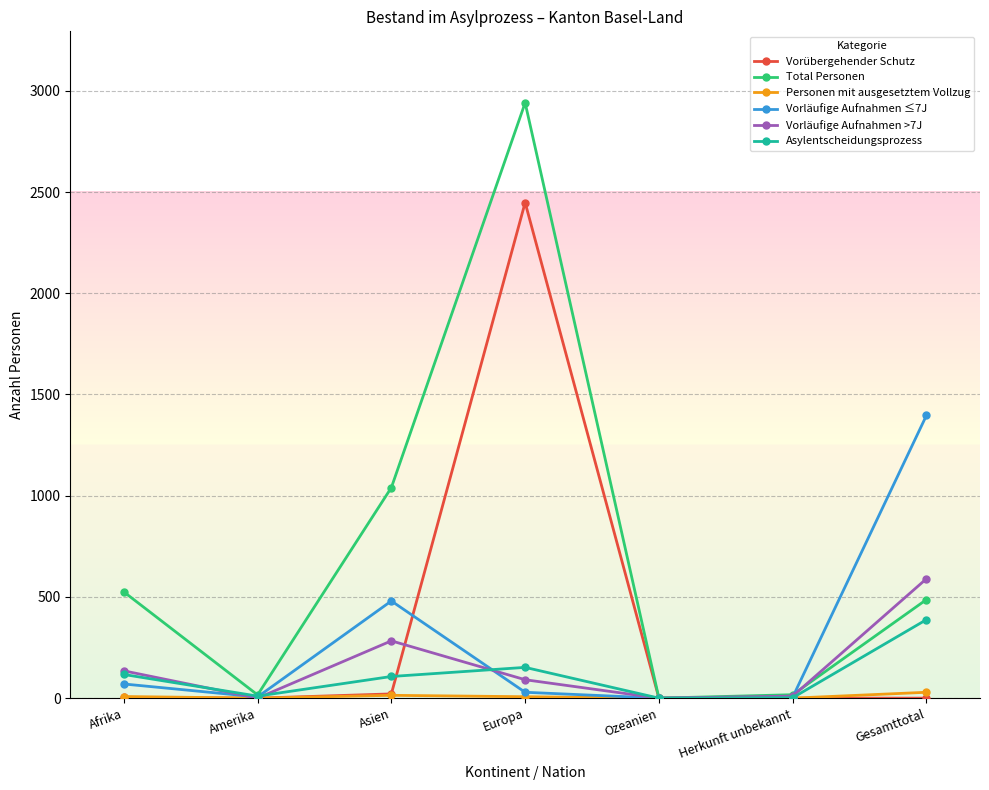

True or false: Vorläufige Aufnahmen ≤7J has a value of 662 at Gesamttotal.

False